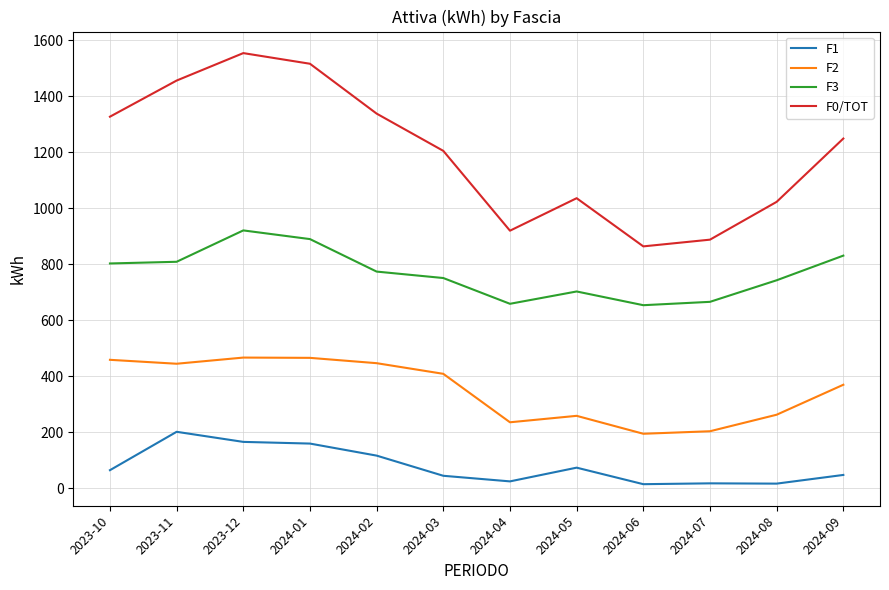

What is the difference between the maximum and second lowest values in the F1 series?

185